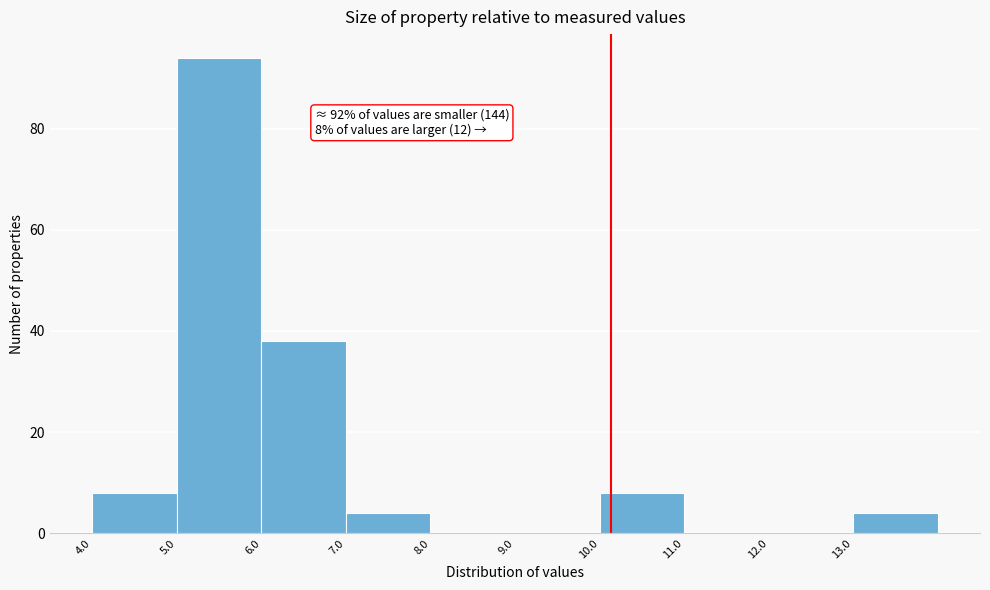

Which range on the x-axis has the tallest bar?

5 to 6